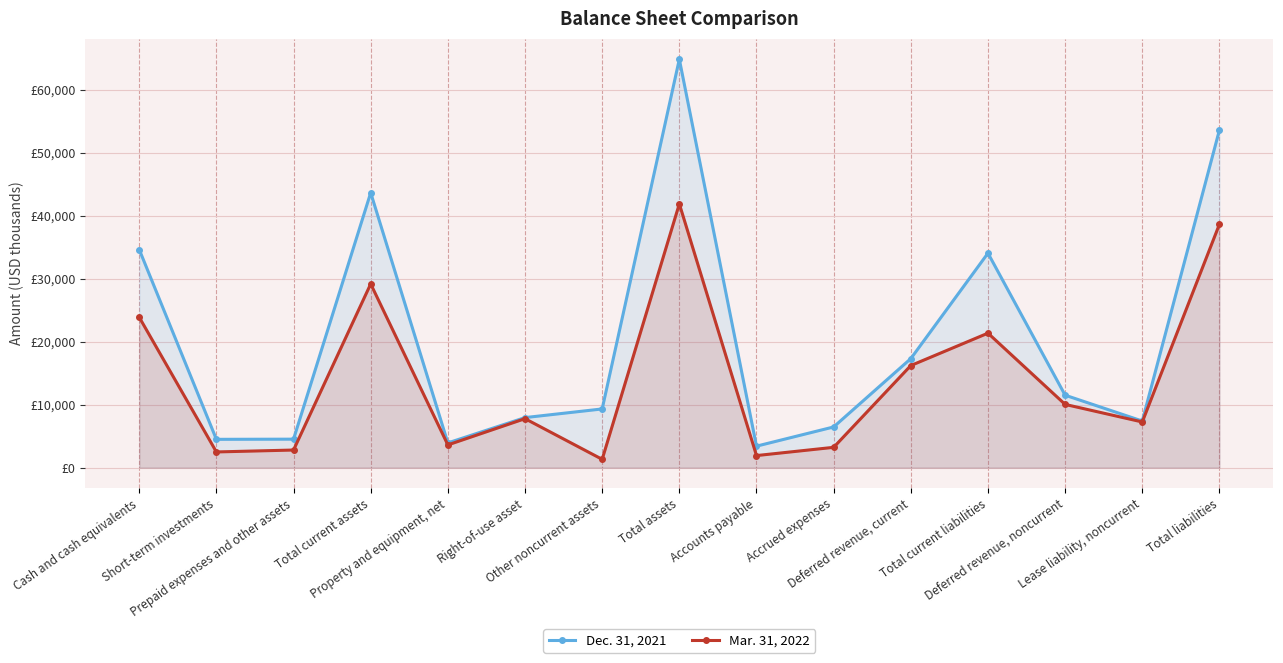

How many data points in Dec. 31, 2021 are above 9325?

7